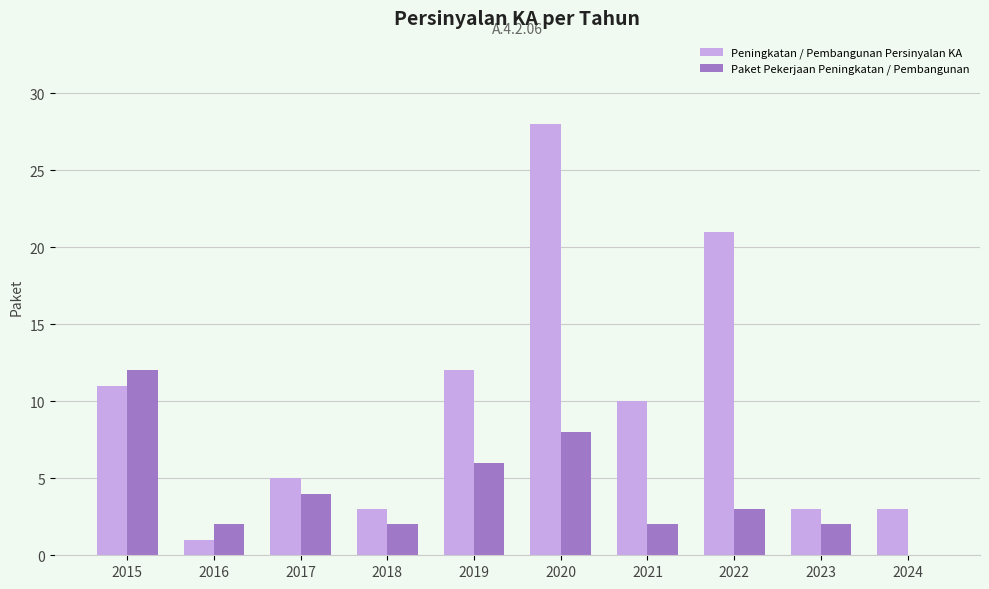

Reading right to left, what are all the values shown in this chart?

Peningkatan / Pembangunan Persinyalan KA: 3	3	21	10	28	12	3	5	1	11
Paket Pekerjaan Peningkatan / Pembangunan: 0	2	3	2	8	6	2	4	2	12